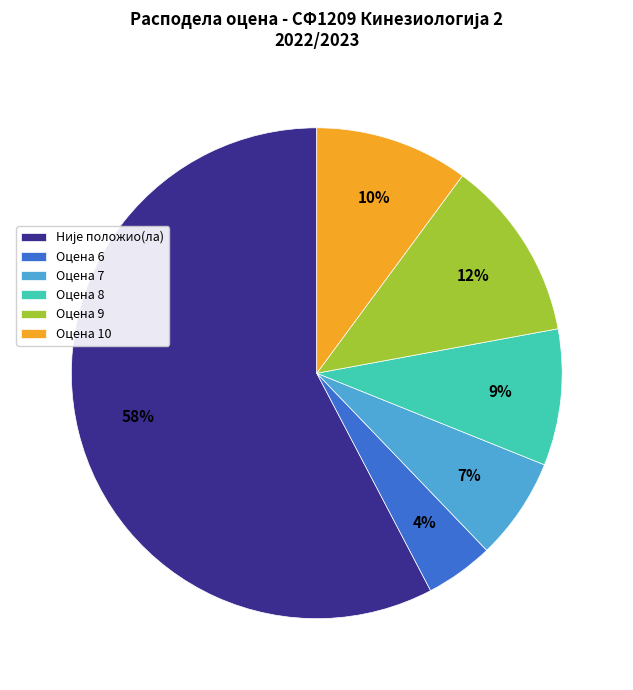

What percentage is the Оцена 8 slice, to the nearest percent?

9%